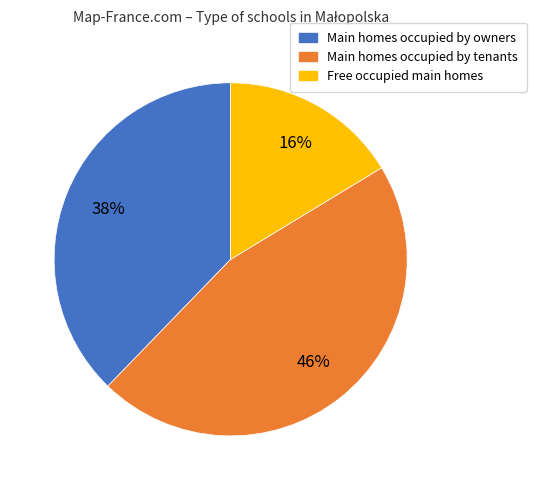

Is there a majority slice in this chart?

No